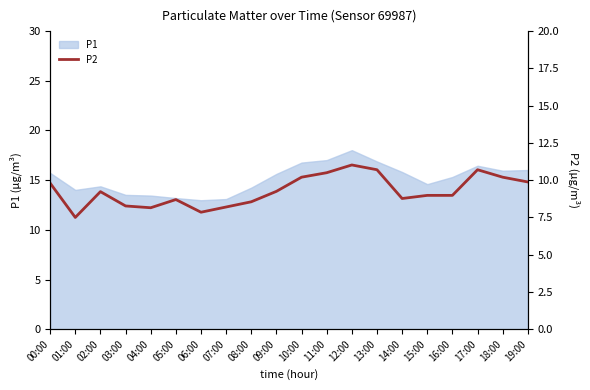

How many data points are above 9?

10